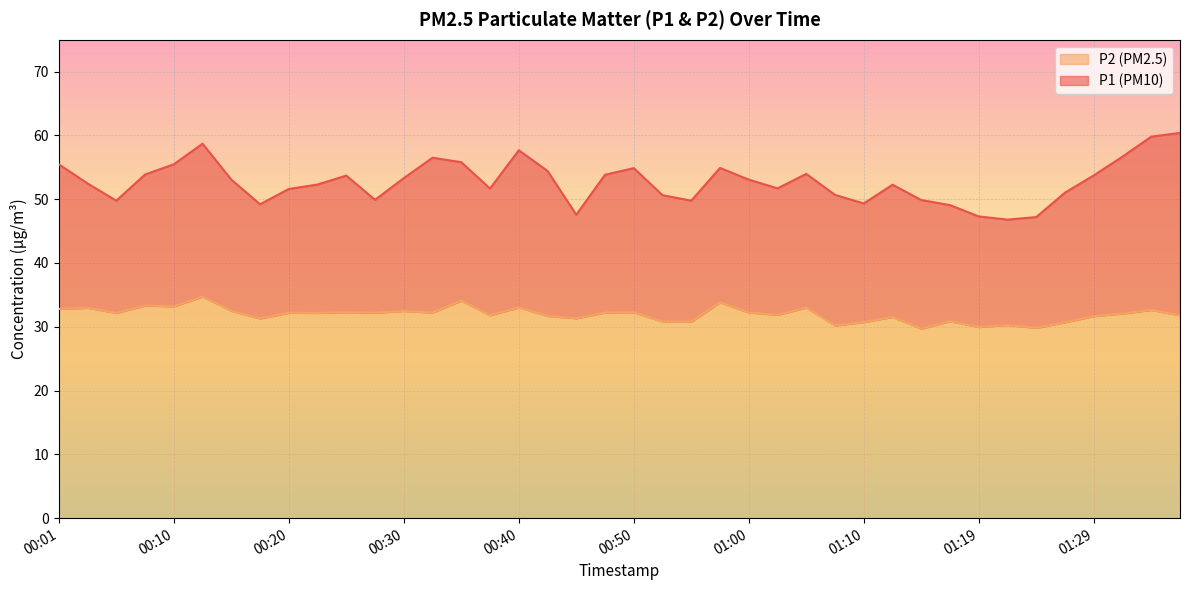

How many values in the P2 line series exceed 32?

22